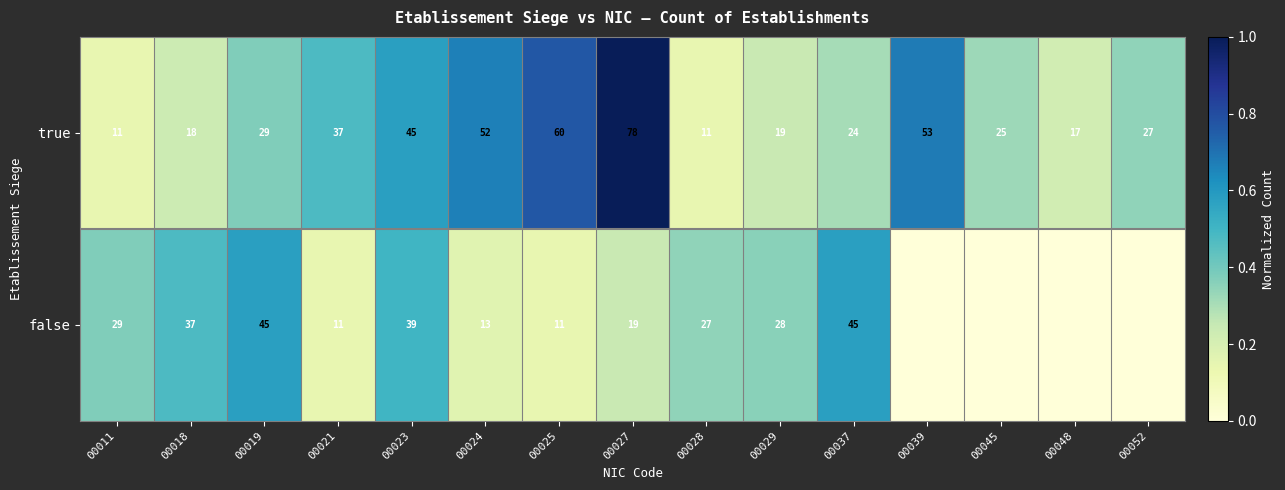

What is the spread (max minus min) of values at 00027?

59